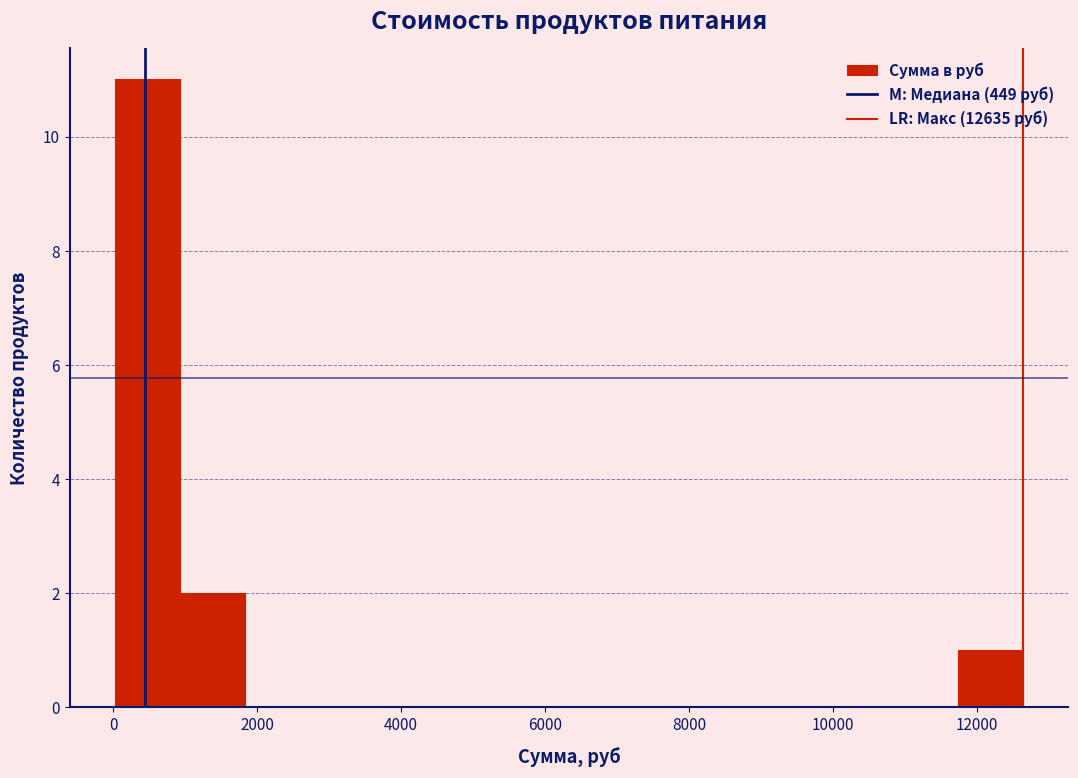

What is the height of the bar covering 1000 to 1800 on the x-axis? Neither the bar edges nor the heights are printed on the chart, so give them approximately, as read against the axes.

2